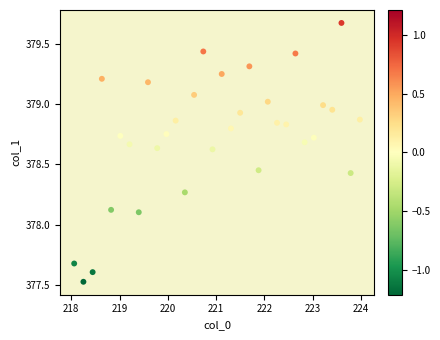

What is the range of Y values (max minus min)?

2.1